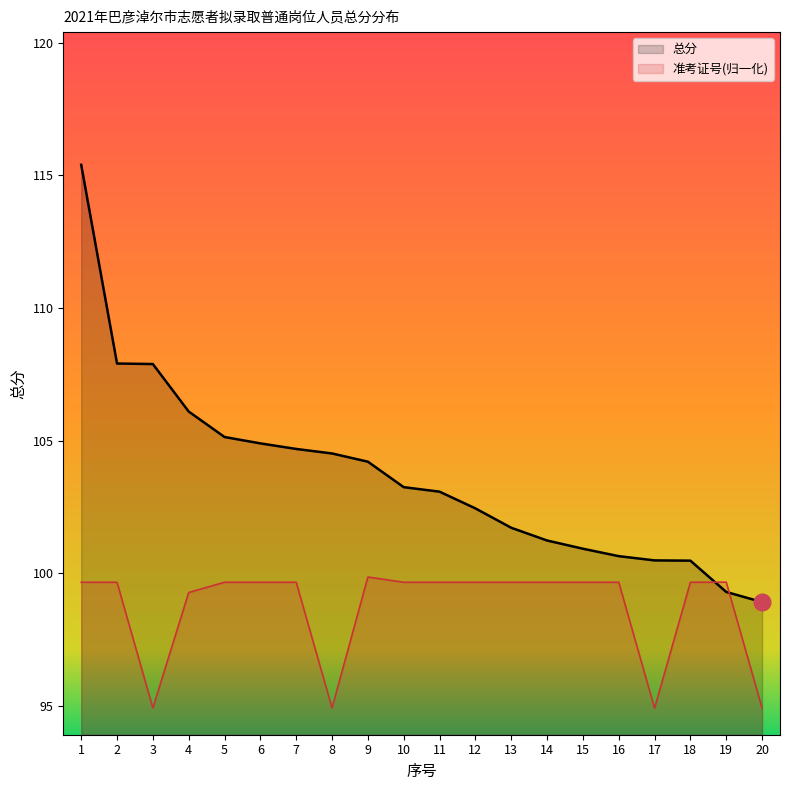

How many series are shown in this chart?

2